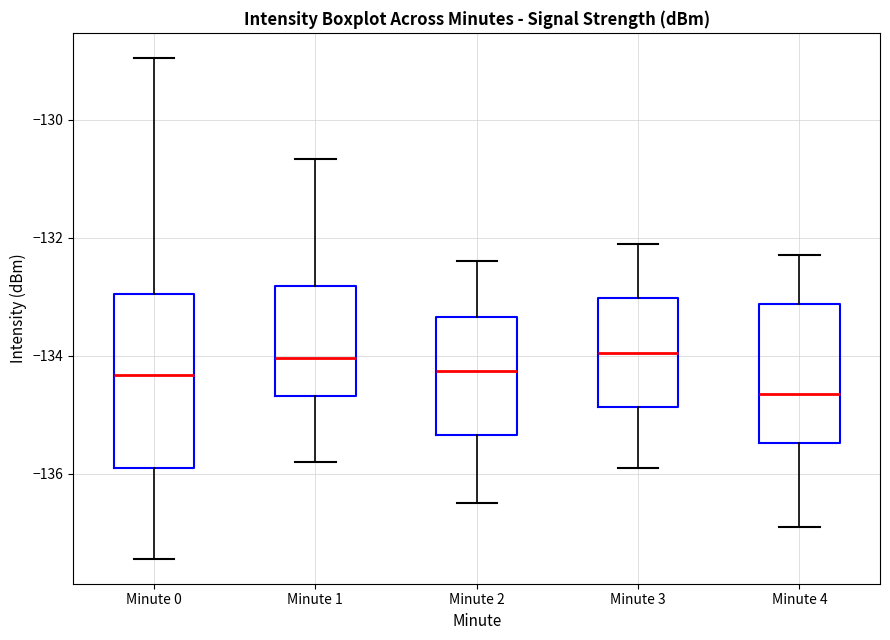

Reading left to right, transcribe this box plot: for each box, give where its median line is, the range the box spans, and where its two whiskers end, as read against the y-axis. The values are not printed on the chart, so give them approximately, as read against the axis.

Minute 0: median -134.4, box -136.0 to -133.0, whiskers -137.4 to -129.0
Minute 1: median -134.0, box -134.6 to -132.8, whiskers -135.8 to -130.6
Minute 2: median -134.2, box -135.4 to -133.4, whiskers -136.4 to -132.4
Minute 3: median -134.0, box -134.8 to -133.0, whiskers -135.8 to -132.0
Minute 4: median -134.6, box -135.4 to -133.2, whiskers -136.8 to -132.2